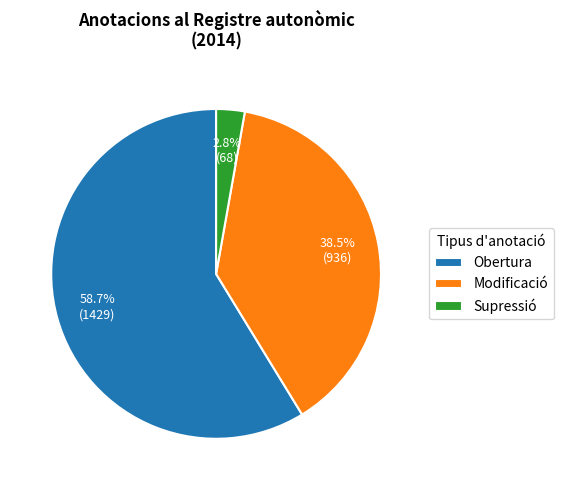

What percentage is the Obertura slice, to the nearest percent?

59%